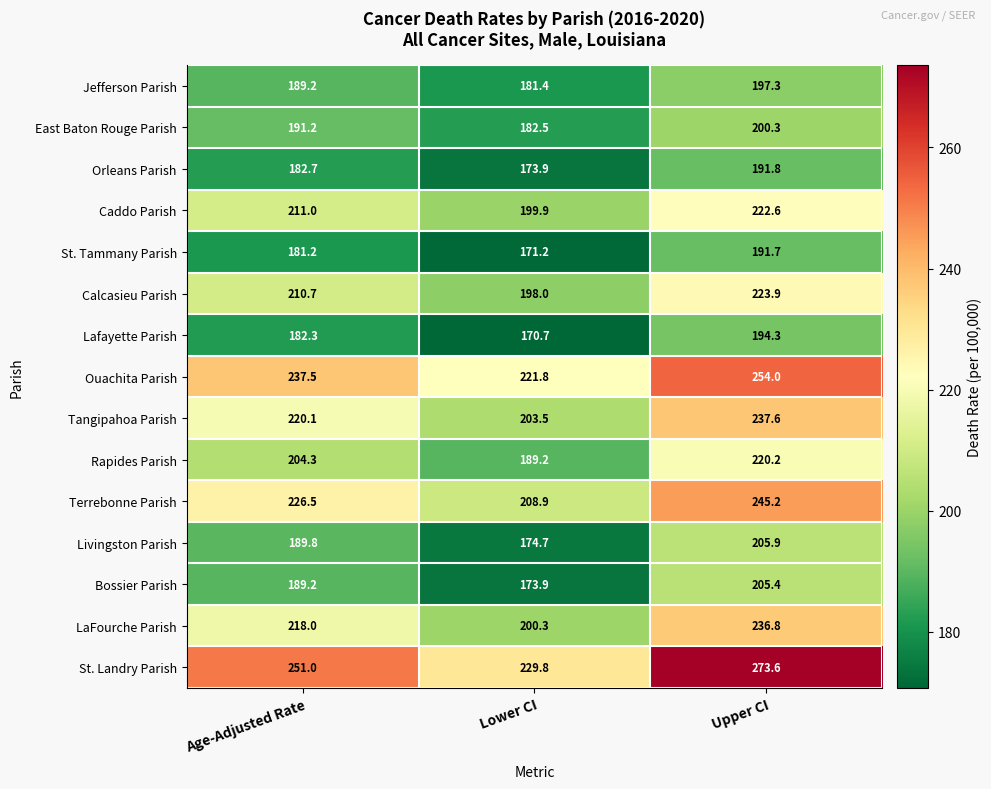

What is the approximate value of Bossier Parish at Upper CI?

205.4